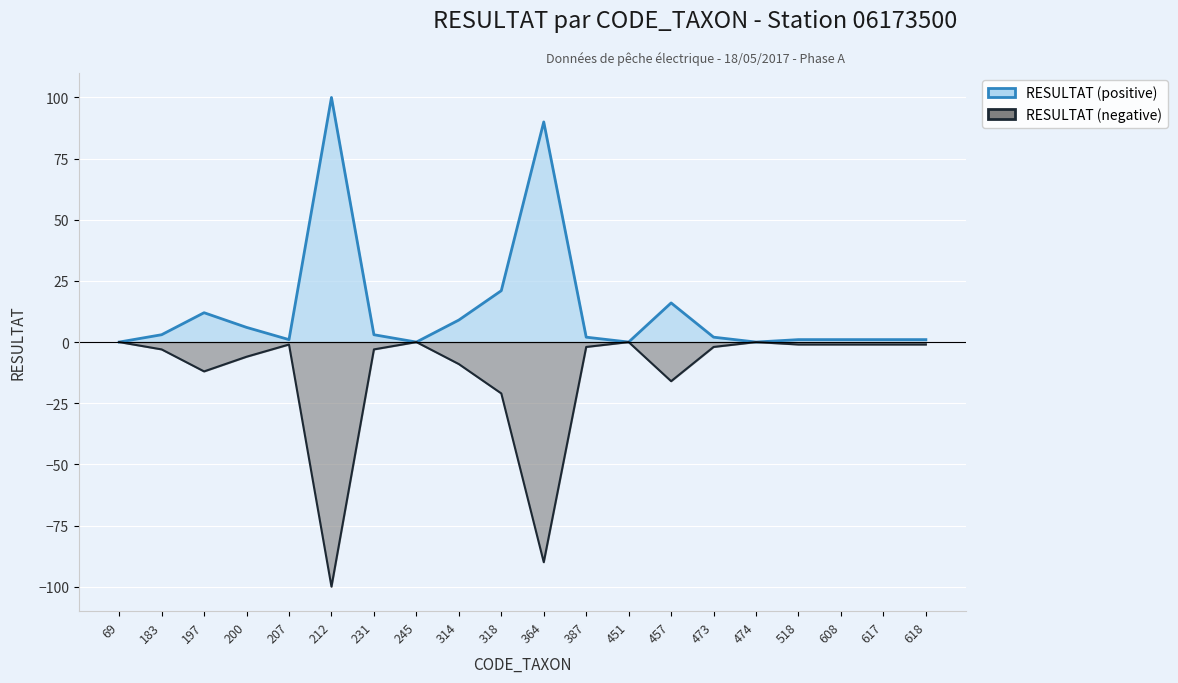

What is the difference between the maximum and minimum values in the RESULTAT (positive) line series?

100